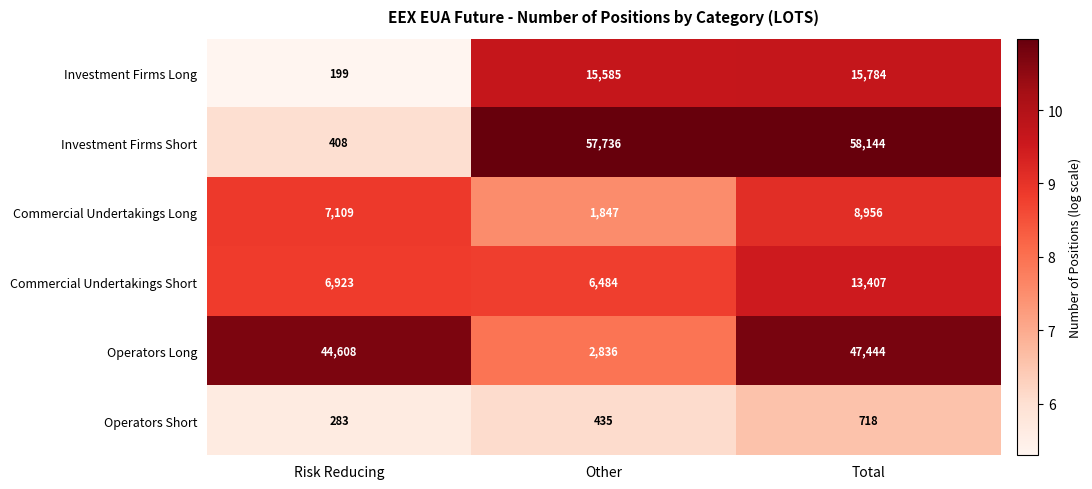

What is the difference between the highest and lowest values at Risk Reducing?

44409